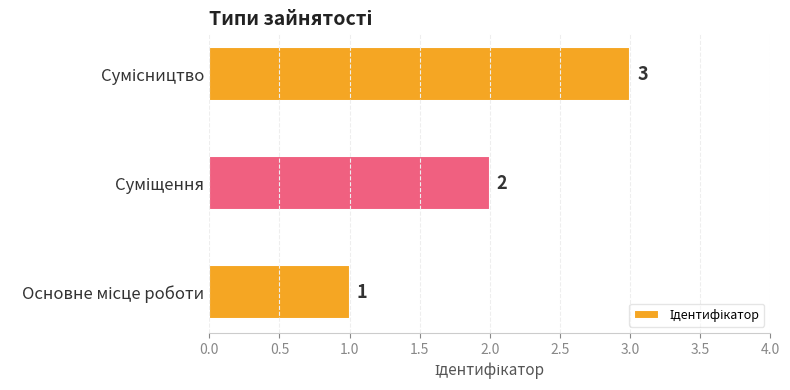

What is the maximum value shown in the chart?

3